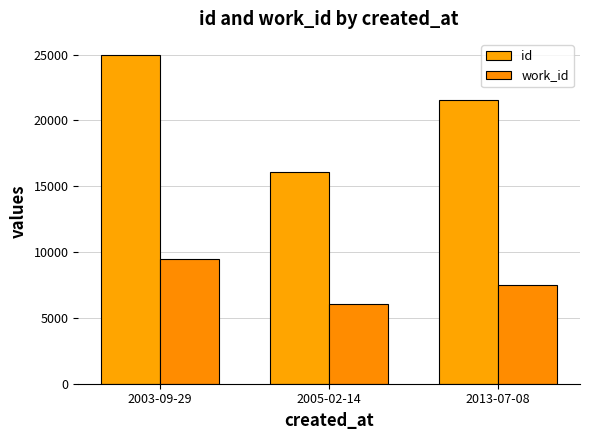

Rank the series by their average value, from lowest to highest.

work_id, id